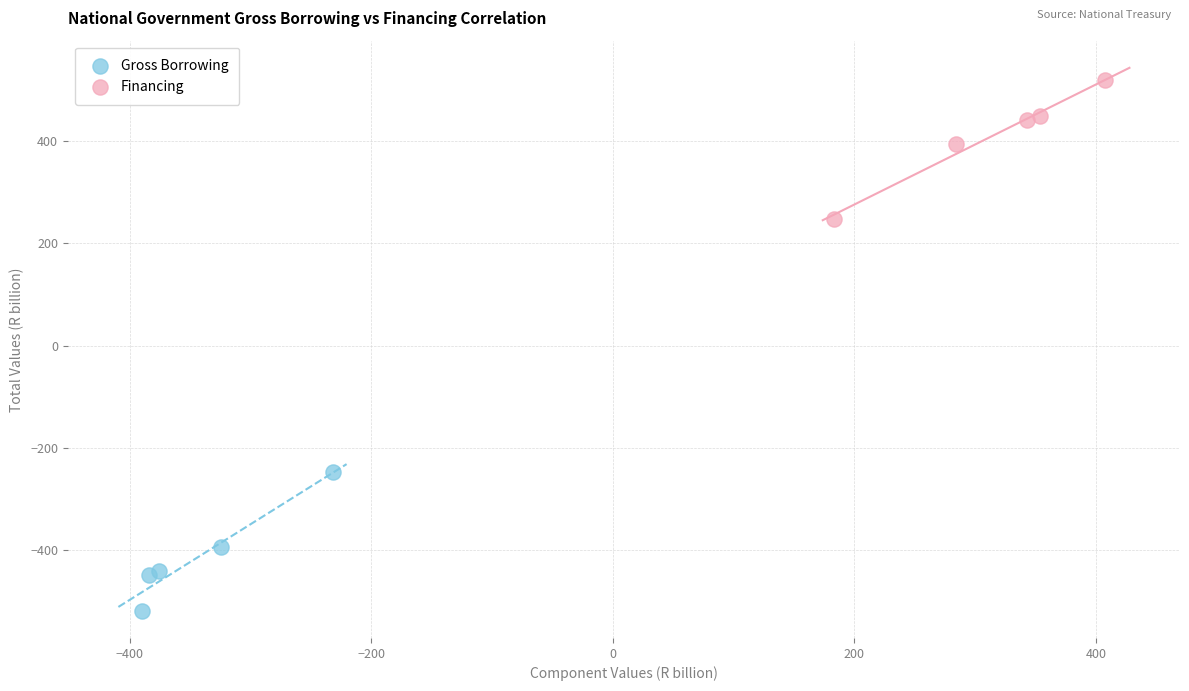

Which series contains the lowest Y value?

Gross Borrowing